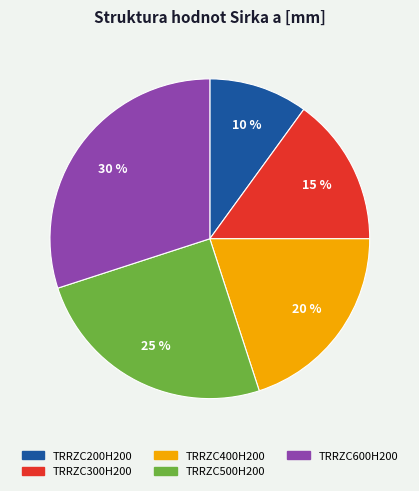

To the nearest percent, what is the combined percentage of TRRZC200H200 and TRRZC500H200?

35%